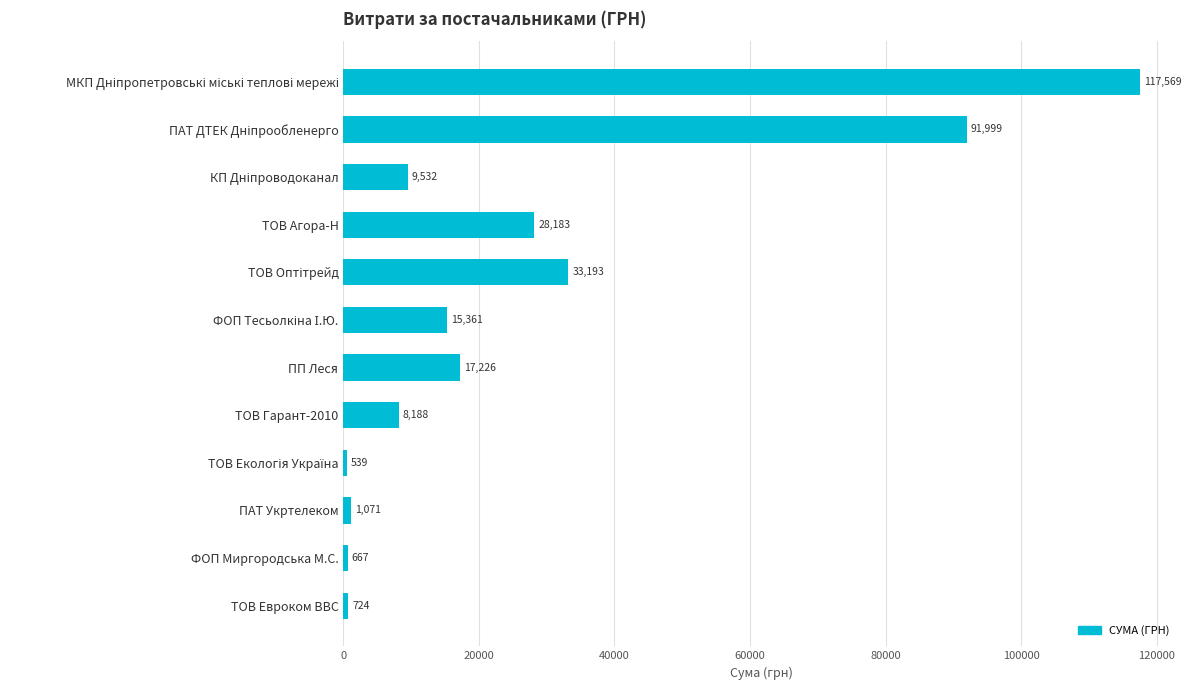

What is the greatest value displayed?

117568.8